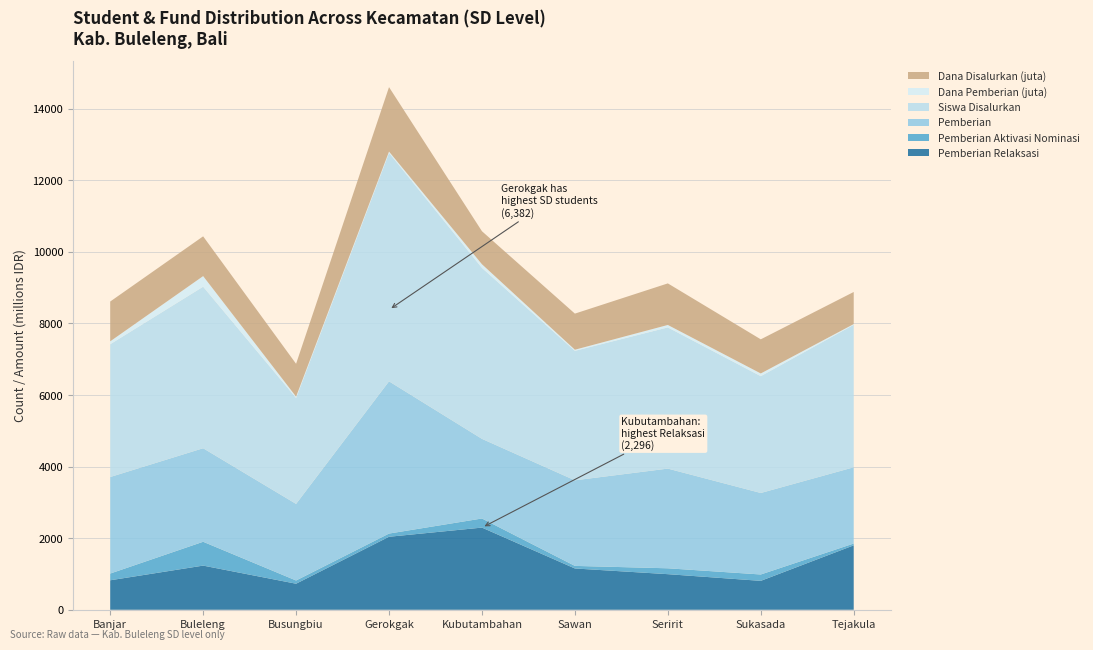

Reading left to right, what are all the values shown in this chart?

Disalurkan (Siswa): 3709	4513	2958	6382	4775	3617	3944	3263	3981
Pemberian: 2697	2613	2140	4253	2225	2391	2785	2277	2130
Pemberian Aktivasi: 188	666	90	89	254	72	164	178	51
Pemberian Relaksasi: 824	1234	728	2040	2296	1154	995	808	1800
Dana Disalurkan (M): 1111500000	1110375000	916650000	1799775000	922275000	1008450000	1161000000	953325000	896400000
Dana Pemberian (M): 81675000	296550000	38925000	37575000	103275000	31500000	69300000	76275000	20025000